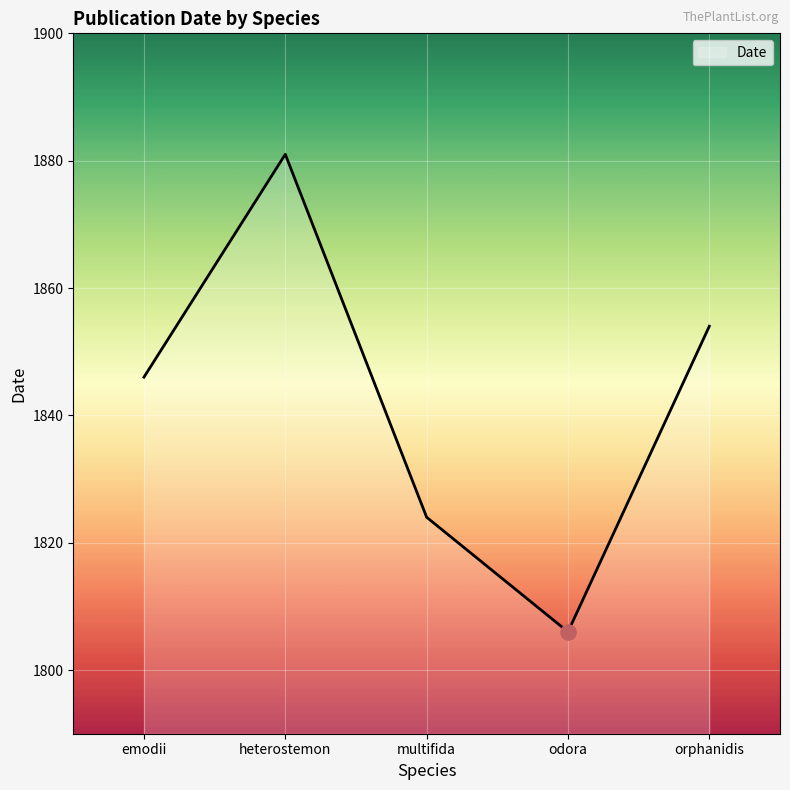

What is the change in value from heterostemon to orphanidis?

-27